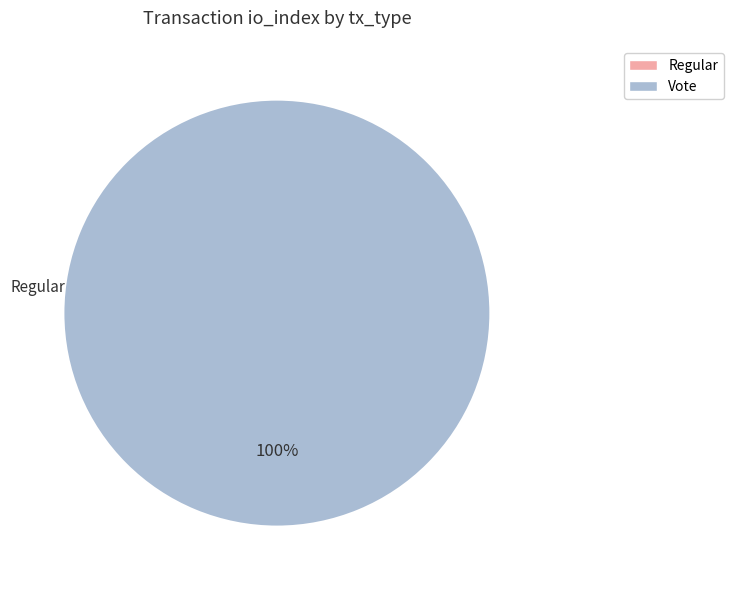

Count the number of slices in the pie.

2